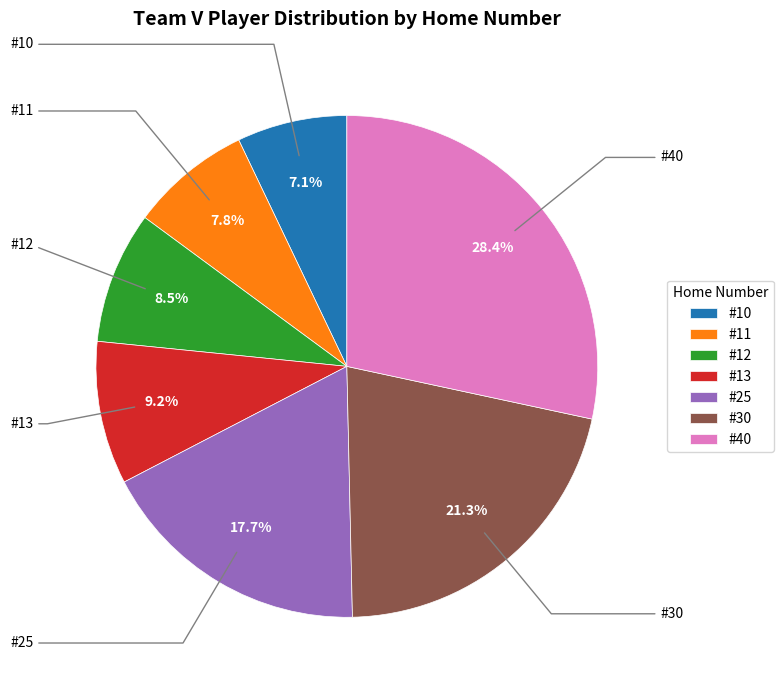

What is the largest slice in the pie chart?

#40